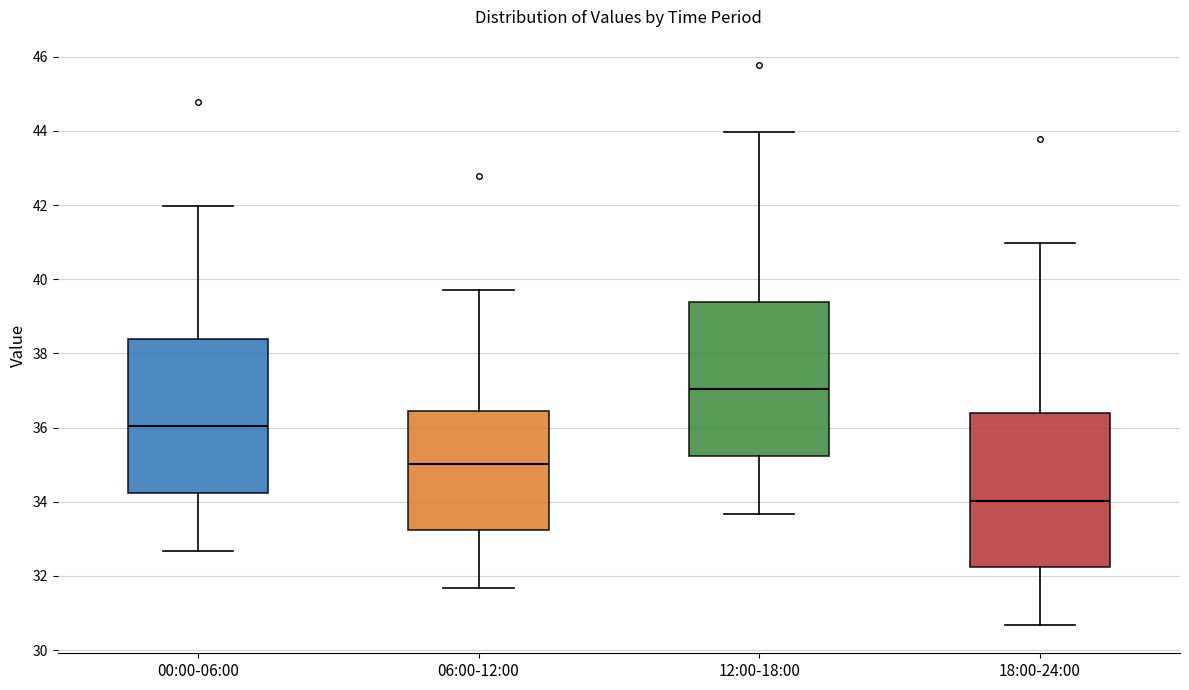

Reading left to right, transcribe this box plot: for each box, give where its median line is, the range the box spans, and where its two whiskers end, as read against the y-axis. The values are not printed on the chart, so give them approximately, as read against the axis.

00:00-06:00: median 36.0, box 34.2 to 38.4, whiskers 32.6 to 42.0
06:00-12:00: median 35.0, box 33.2 to 36.4, whiskers 31.6 to 39.8
12:00-18:00: median 37.0, box 35.2 to 39.4, whiskers 33.6 to 44.0
18:00-24:00: median 34.0, box 32.2 to 36.4, whiskers 30.6 to 41.0